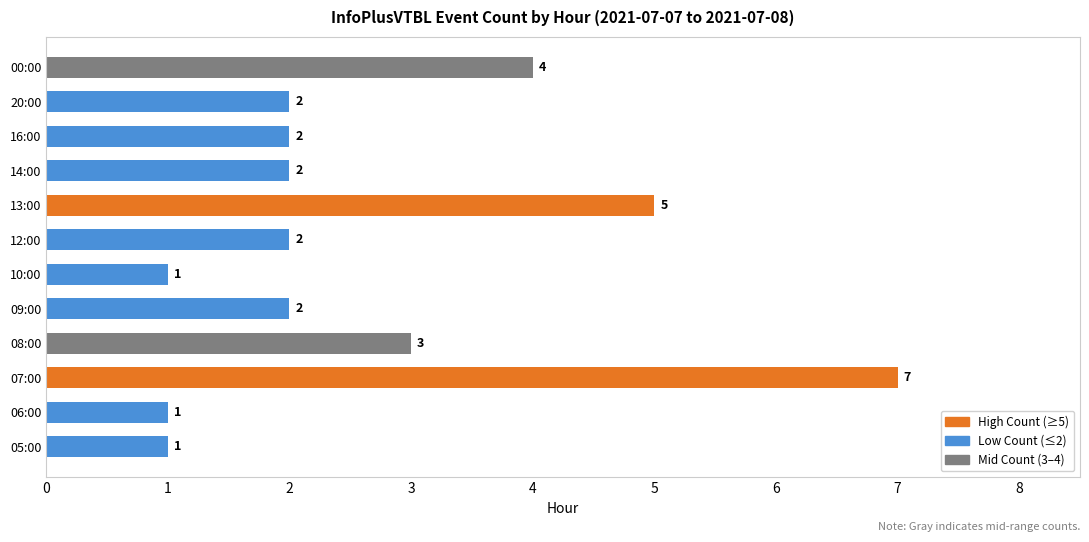

What is the average value?

3